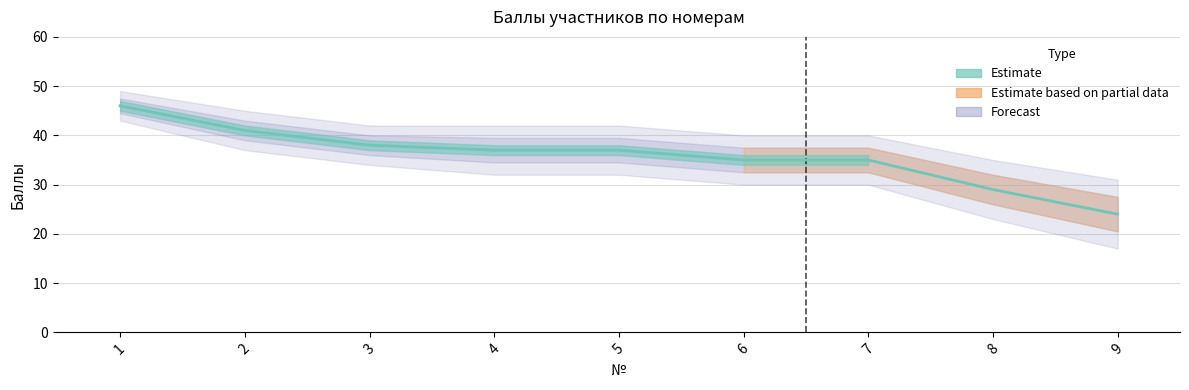

What is the average value?

36